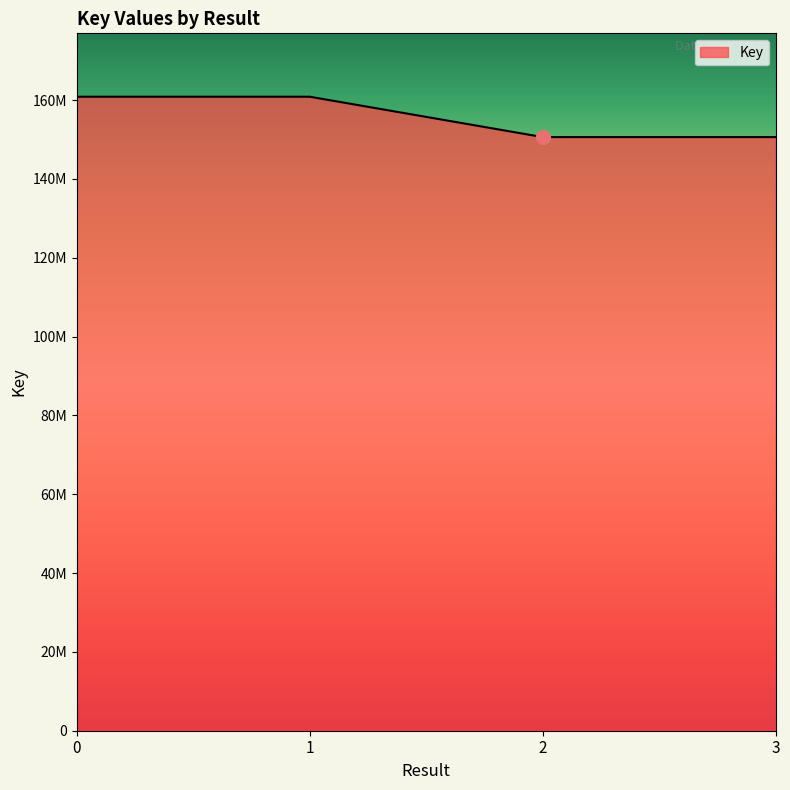

Which category has the lowest value across all series?

2